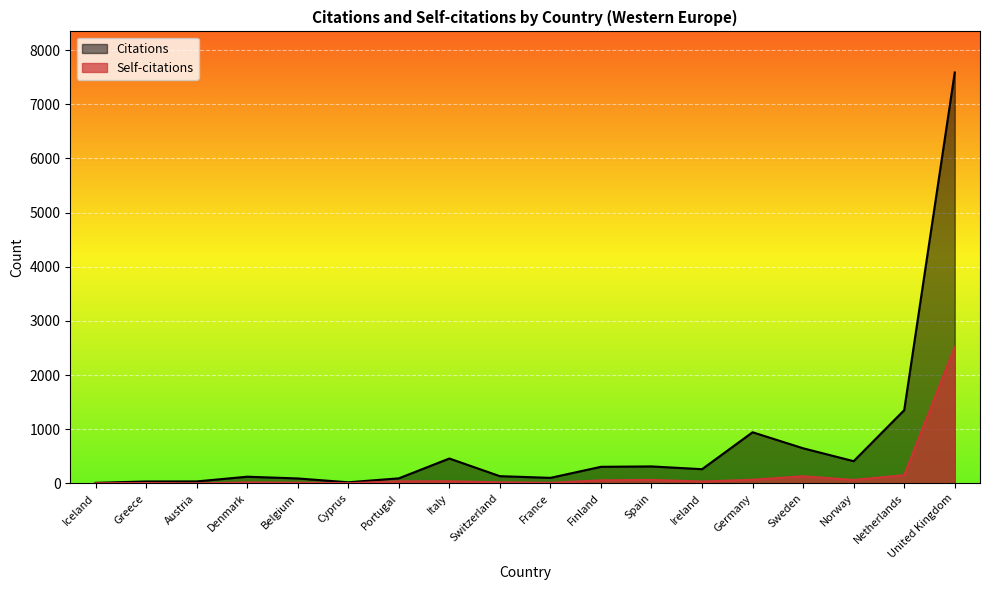

List the labels in order of Citations value, largest first.

United Kingdom, Netherlands, Germany, Sweden, Italy, Norway, Spain, Finland, Ireland, Switzerland, Denmark, France, Portugal, Belgium, Austria, Greece, Cyprus, Iceland